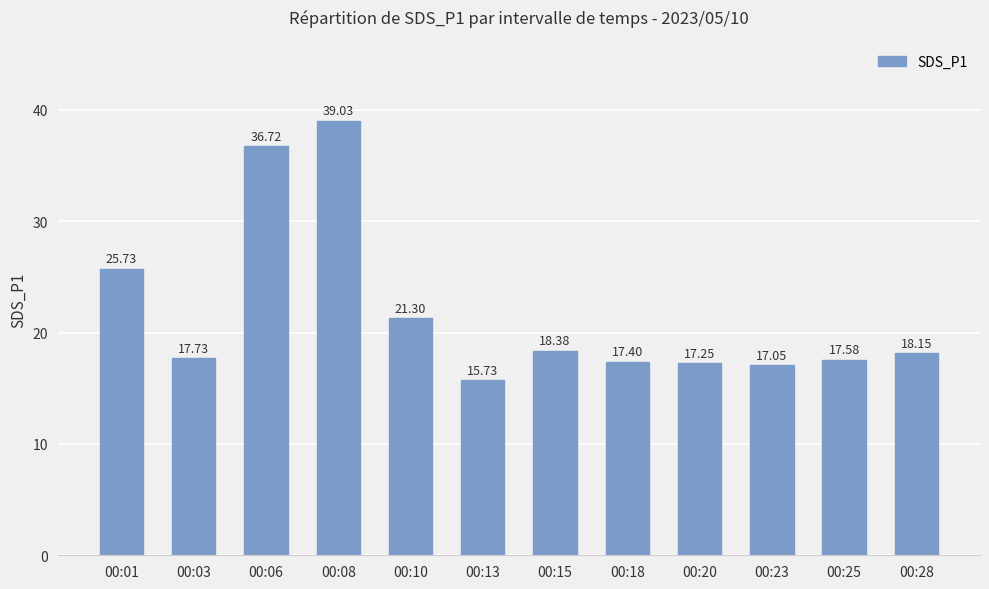

What is the difference between the maximum and minimum values?

23.3